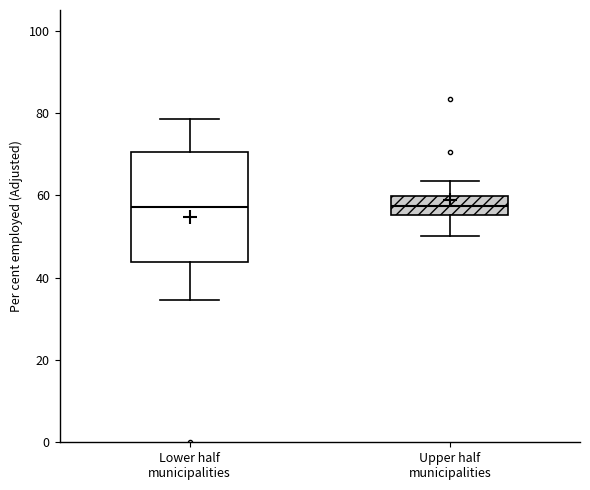

Comparing the boxes themselves (not the whiskers), which one is the tallest?

Lower half municipalities